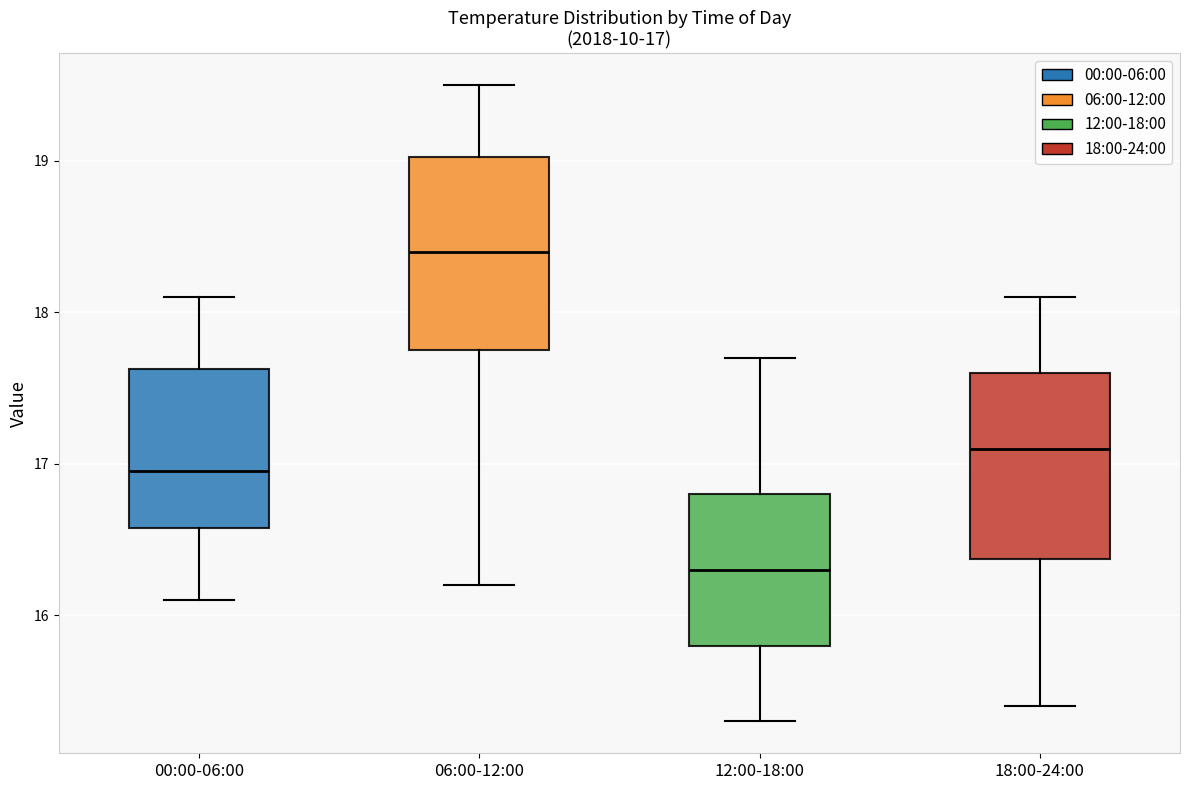

Which box's median line is the lowest?

12:00-18:00